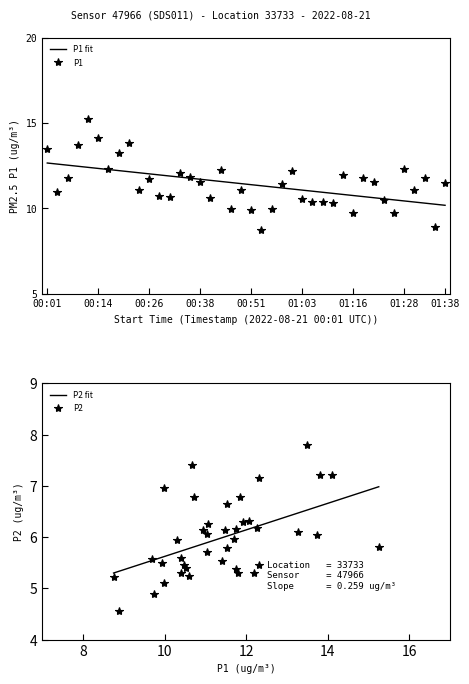

What are all the series names shown in the legend?

P1 fit, P1, P2 fit, P2